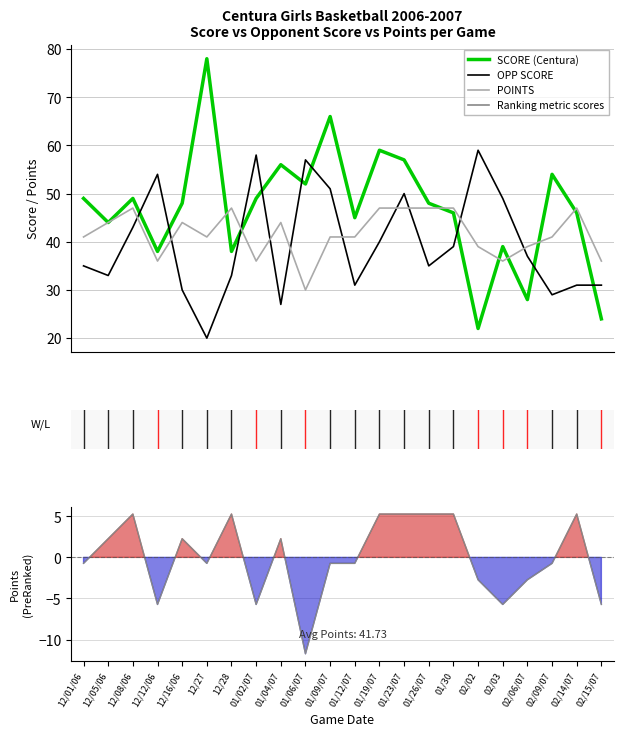

What is the value of the Ranking metric scores point at the 1st from the left?

-0.7